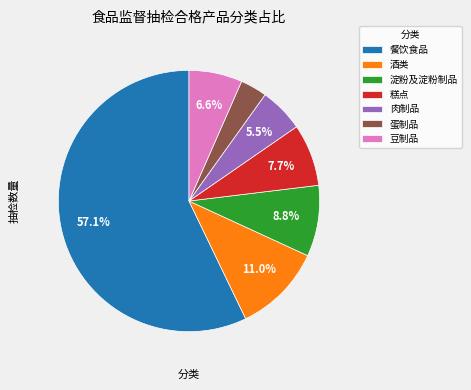

What percentage is NOT represented by 淀粉及淀粉制品?

91.2%